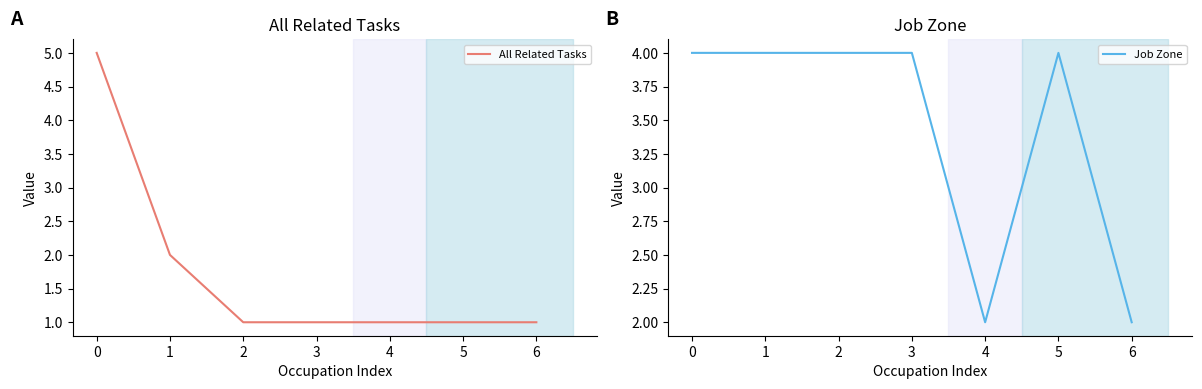

What is the average value of the All Related Tasks series?

2